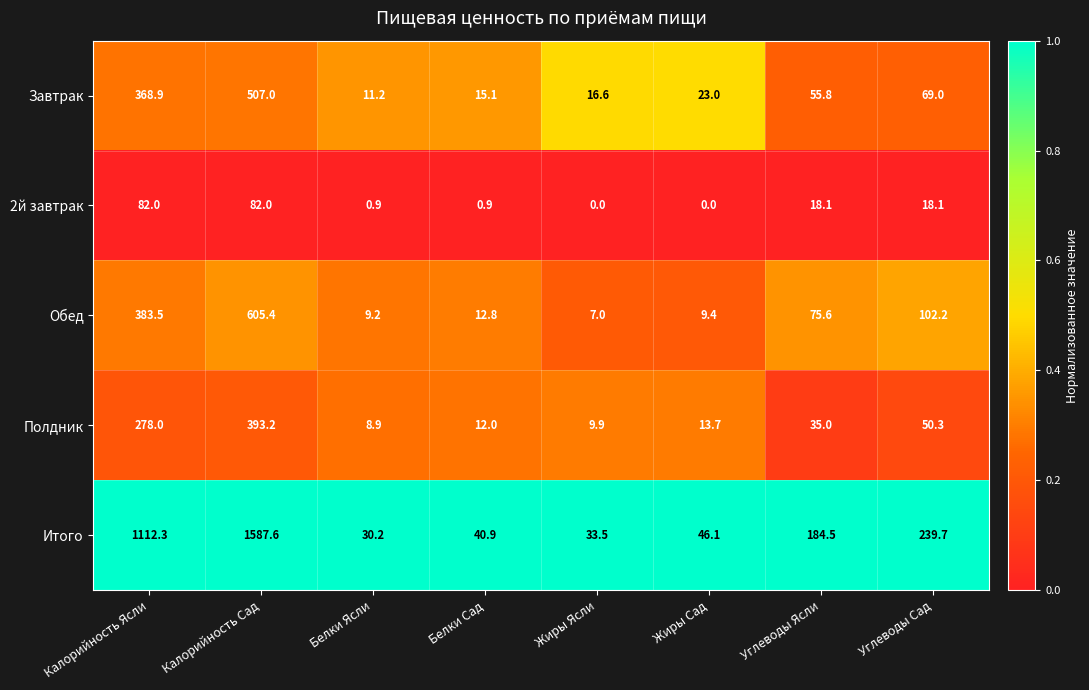

Which series has the largest range (max minus min)?

Итого